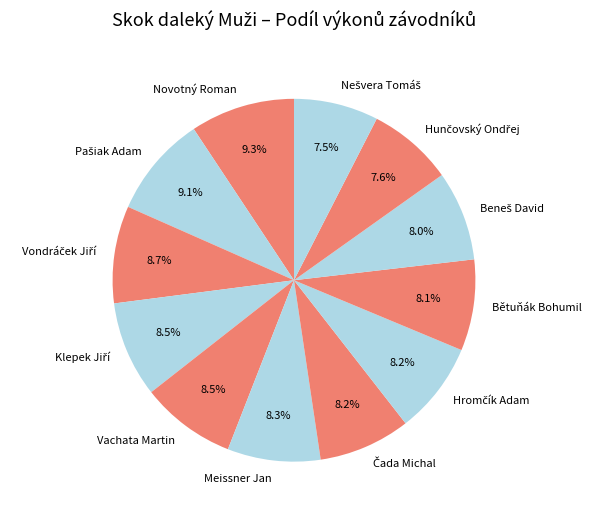

How much of the chart is everything except Novotný Roman?

90.7%